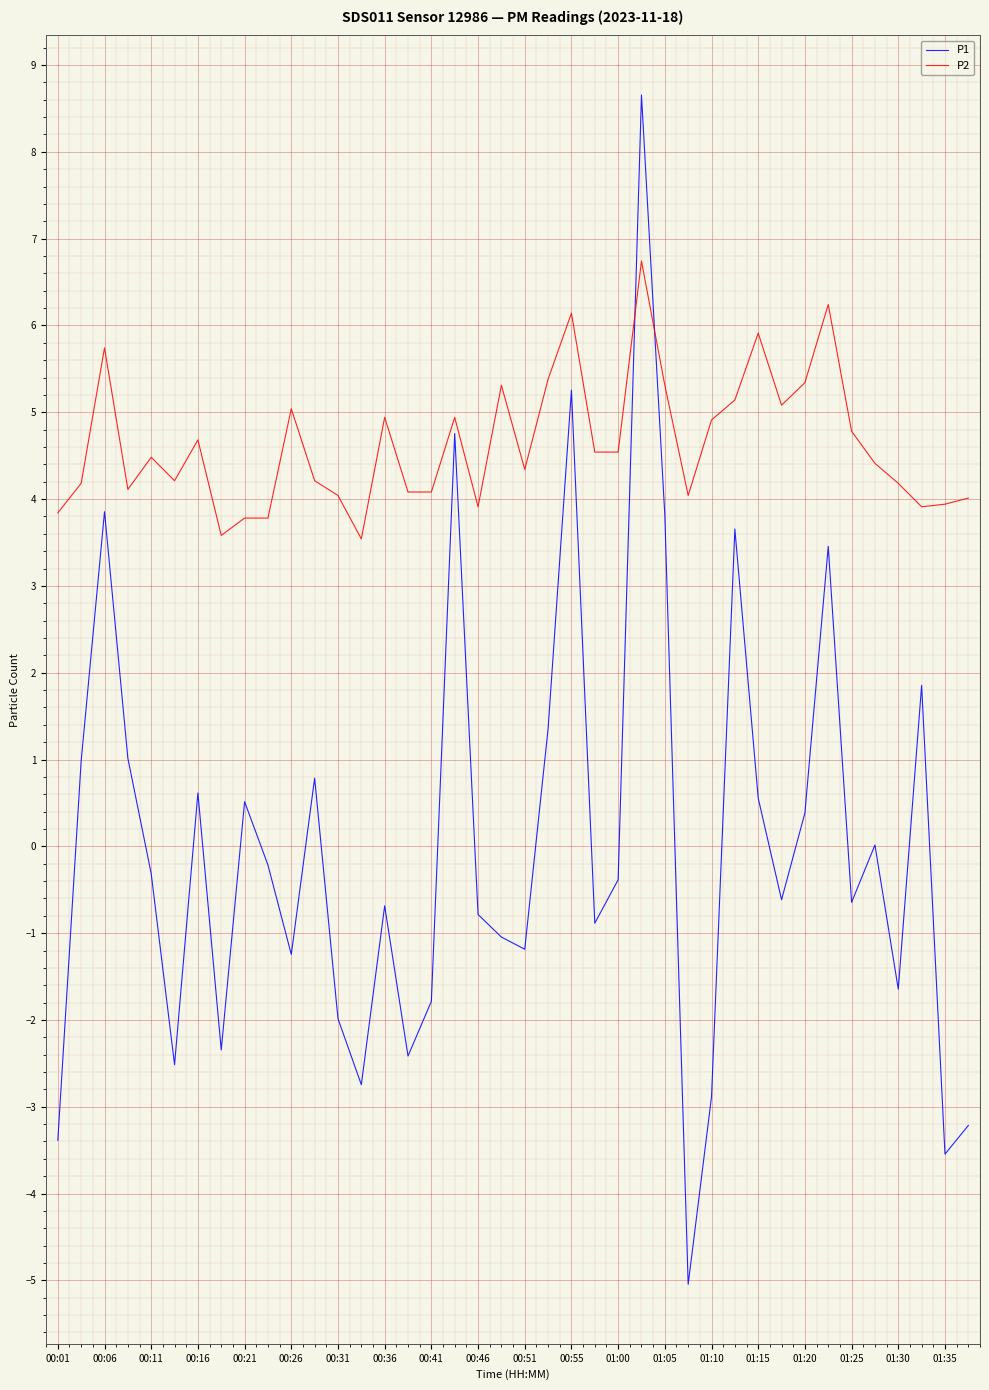

True or false: P1 and P2 intersect in this chart.

True